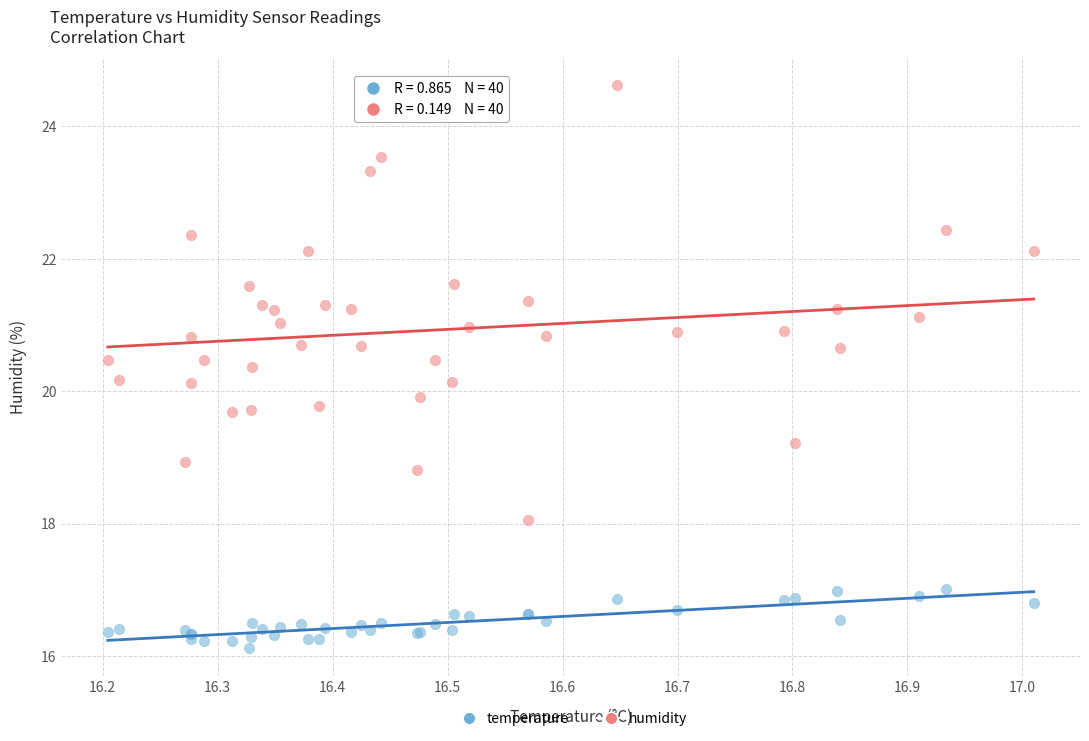

What is the X range (max minus min) for the scatter plot?

0.8